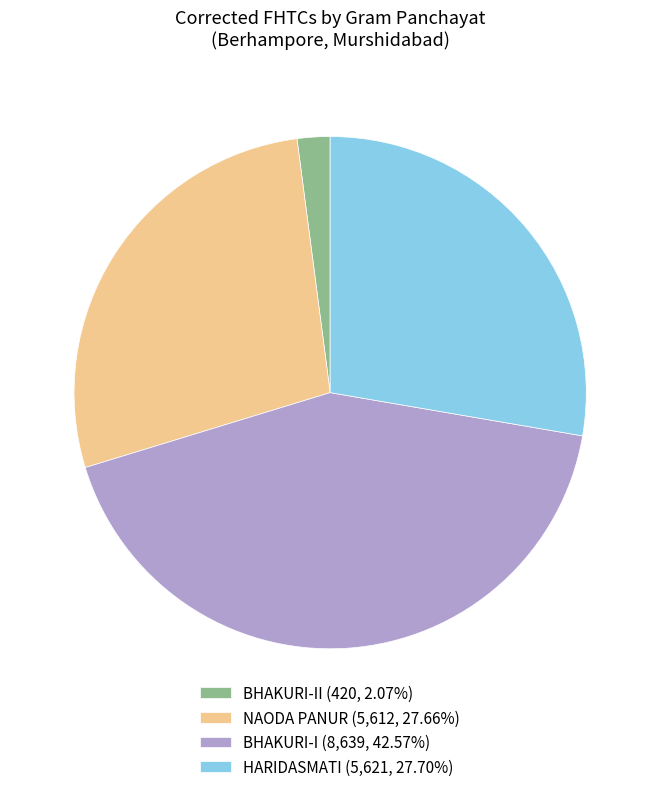

How many slices are in this pie chart?

4